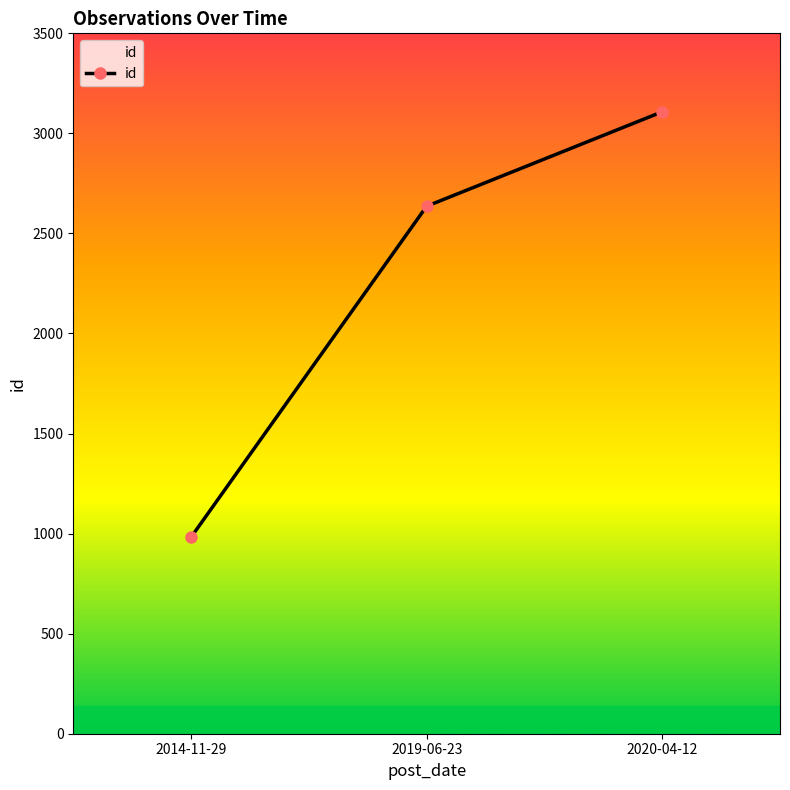

Reading left to right, transcribe all the data shown in this chart.

2014-11-29=982	2019-06-23=2636	2020-04-12=3108